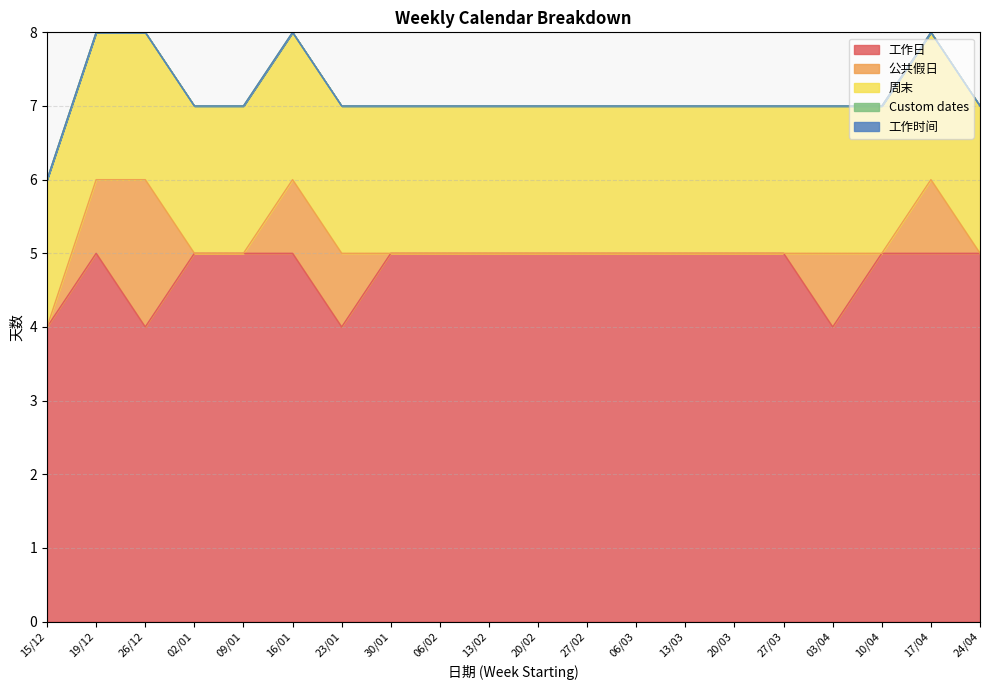

Count the number of categories in the chart.

20